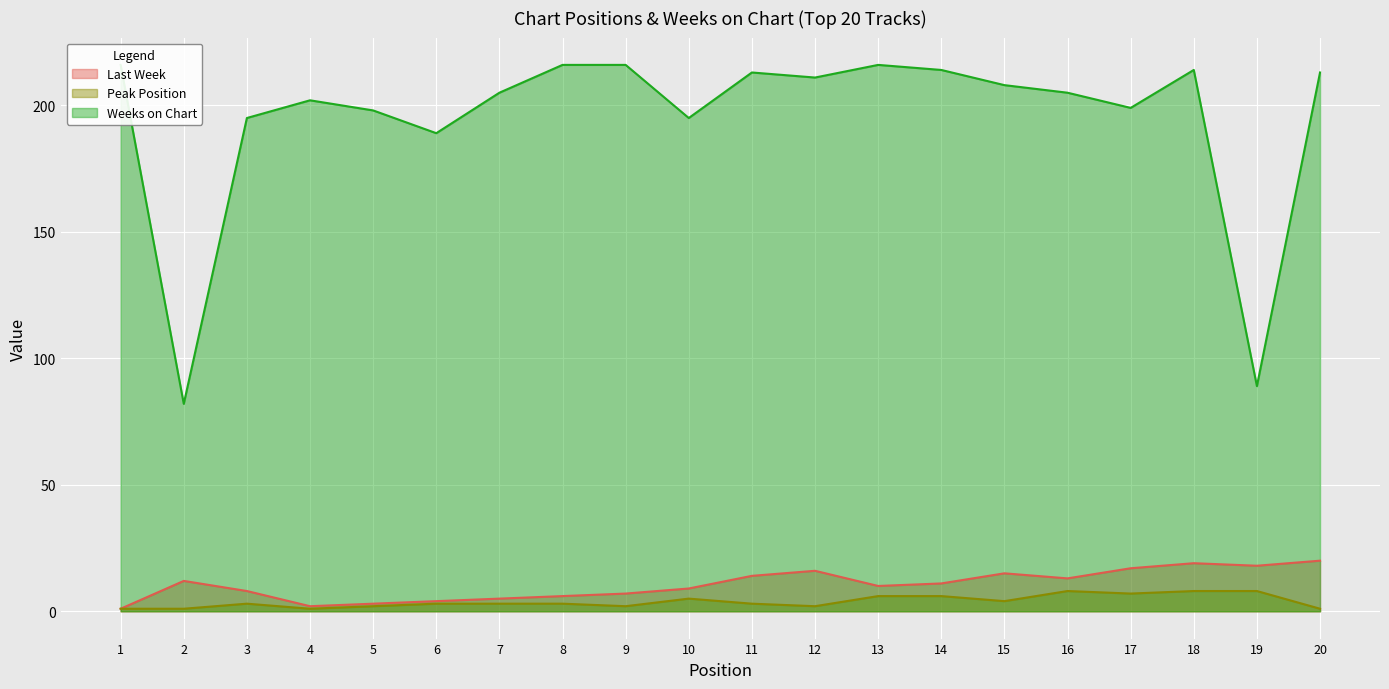

Reading left to right, list all the values displayed in this chart.

Last Week: 1=1	2=12	3=8	4=2	5=3	6=4	7=5	8=6	9=7	10=9	11=14	12=16	13=10	14=11	15=15	16=13	17=17	18=19	19=18	20=20
Peak Position: 1=1	2=1	3=3	4=1	5=2	6=3	7=3	8=3	9=2	10=5	11=3	12=2	13=6	14=6	15=4	16=8	17=7	18=8	19=8	20=1
Weeks on Chart: 1=216	2=82	3=195	4=202	5=198	6=189	7=205	8=216	9=216	10=195	11=213	12=211	13=216	14=214	15=208	16=205	17=199	18=214	19=89	20=213